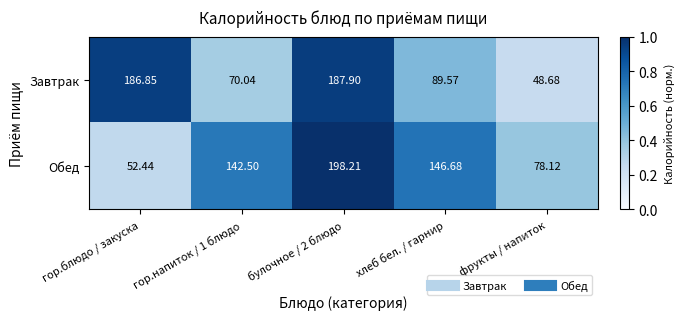

Which series has the largest range (max minus min)?

Обед